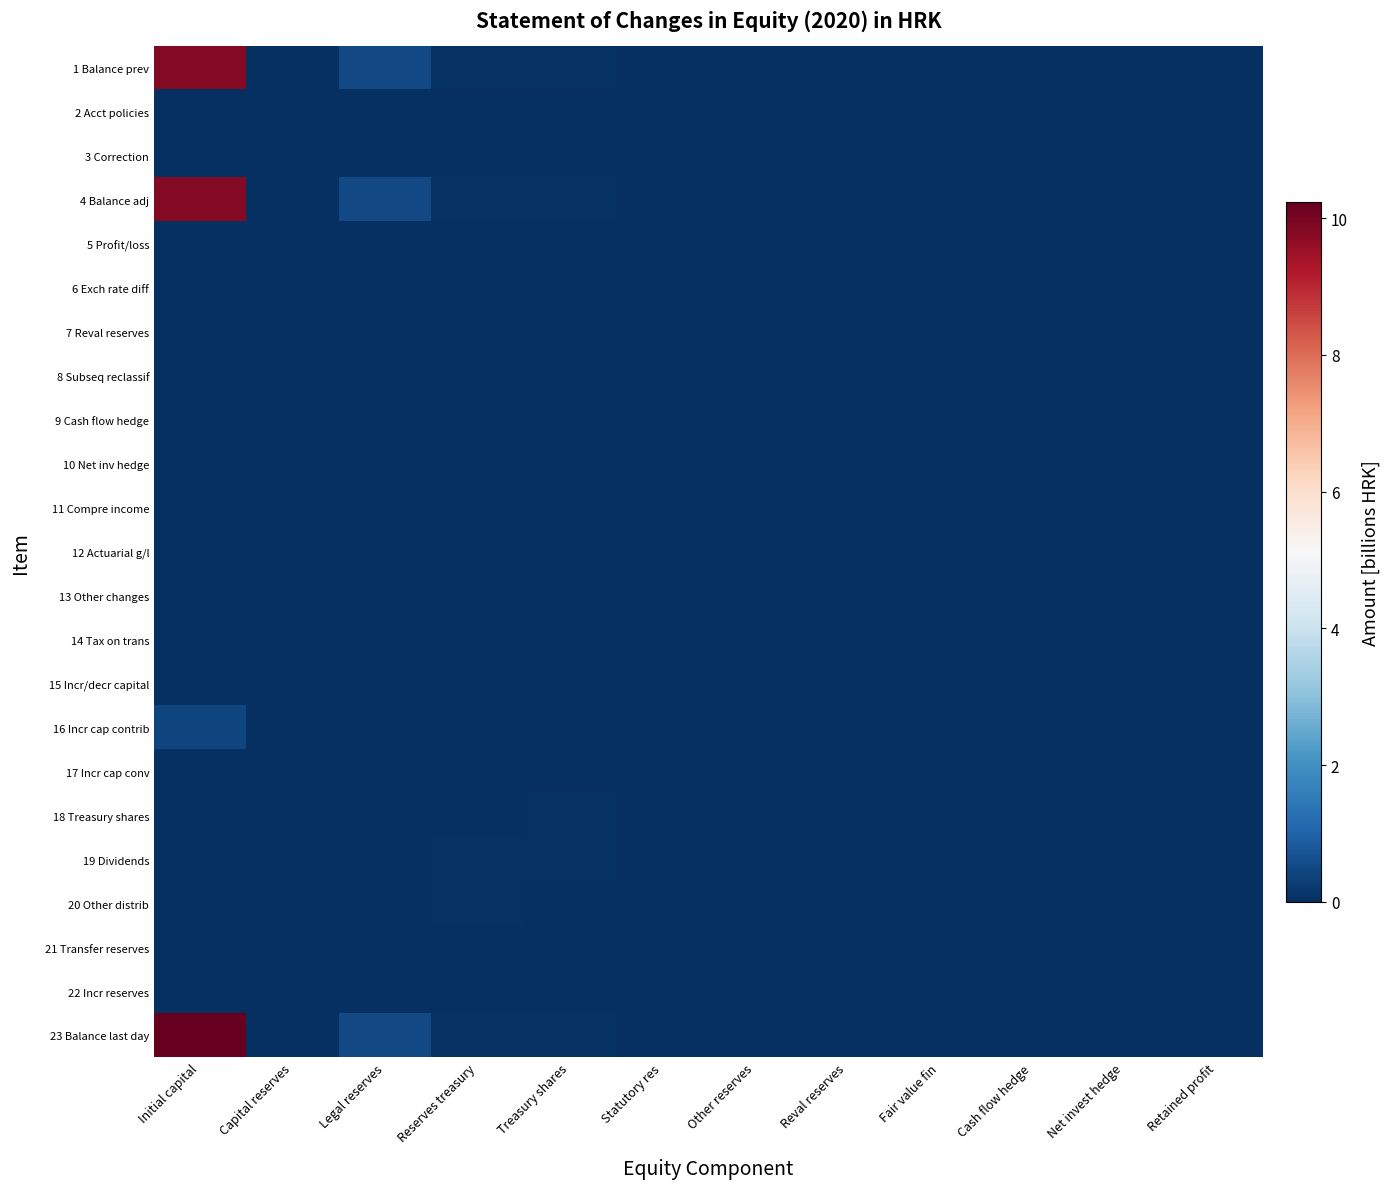

Between Retained profit and Reval reserves, which is larger?

Retained profit